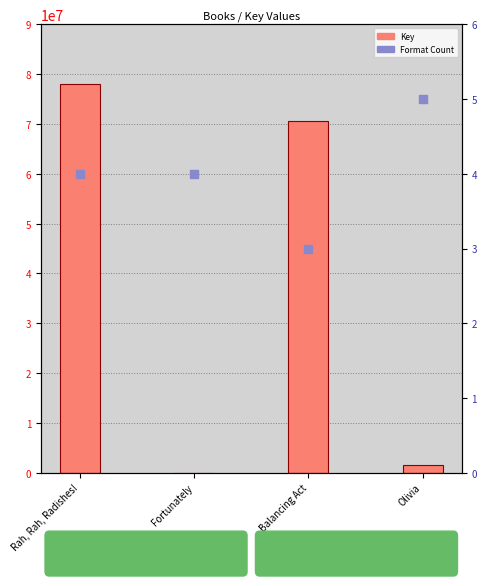

At how many categories does at least one series exceed 29180647?

2